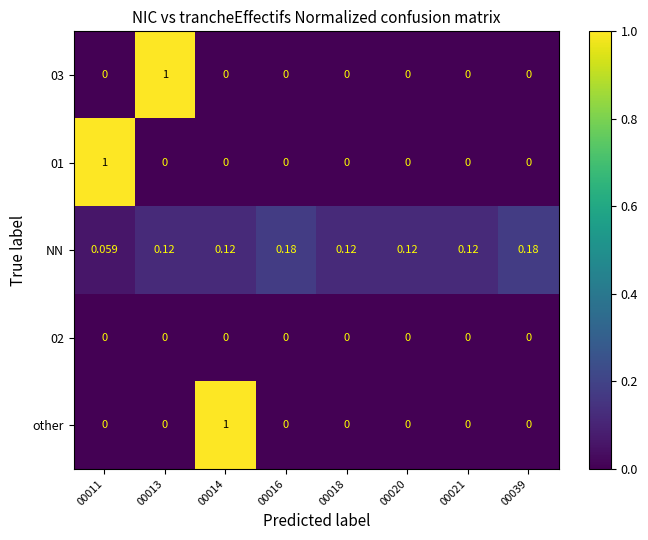

Which series changed the most between 00016 and 00018?

NN